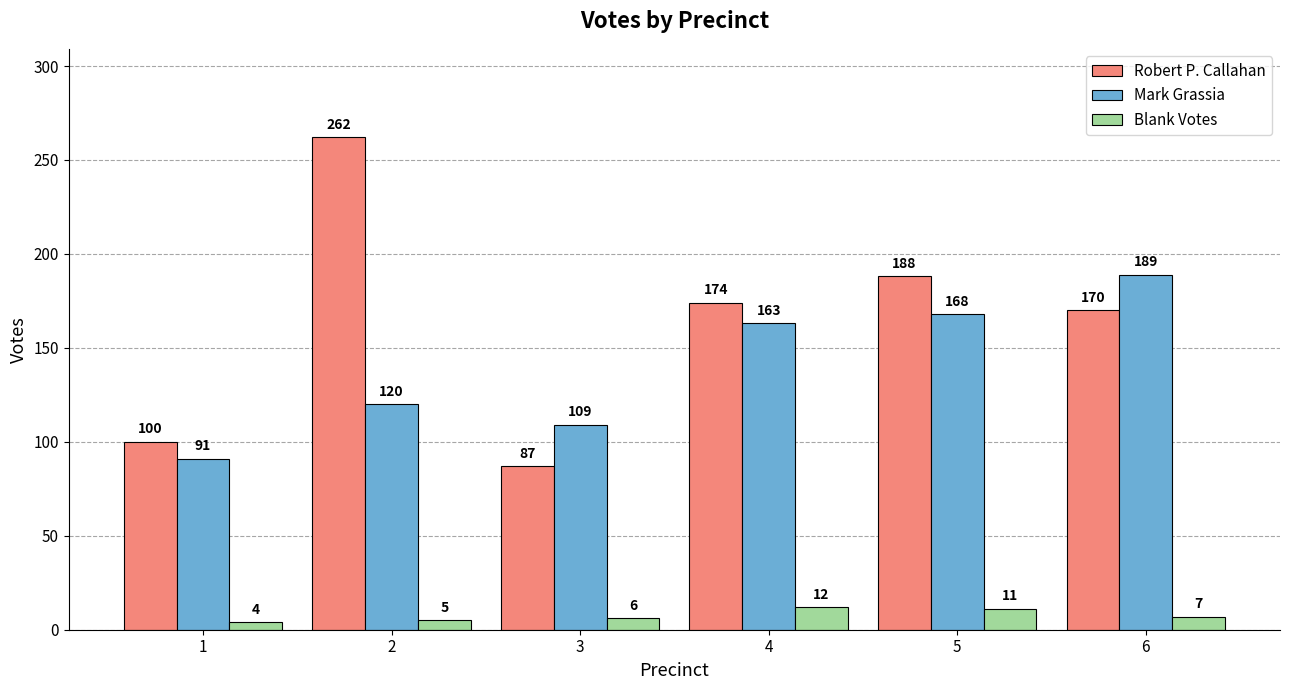

What is the average value of the Robert P. Callahan series?

164